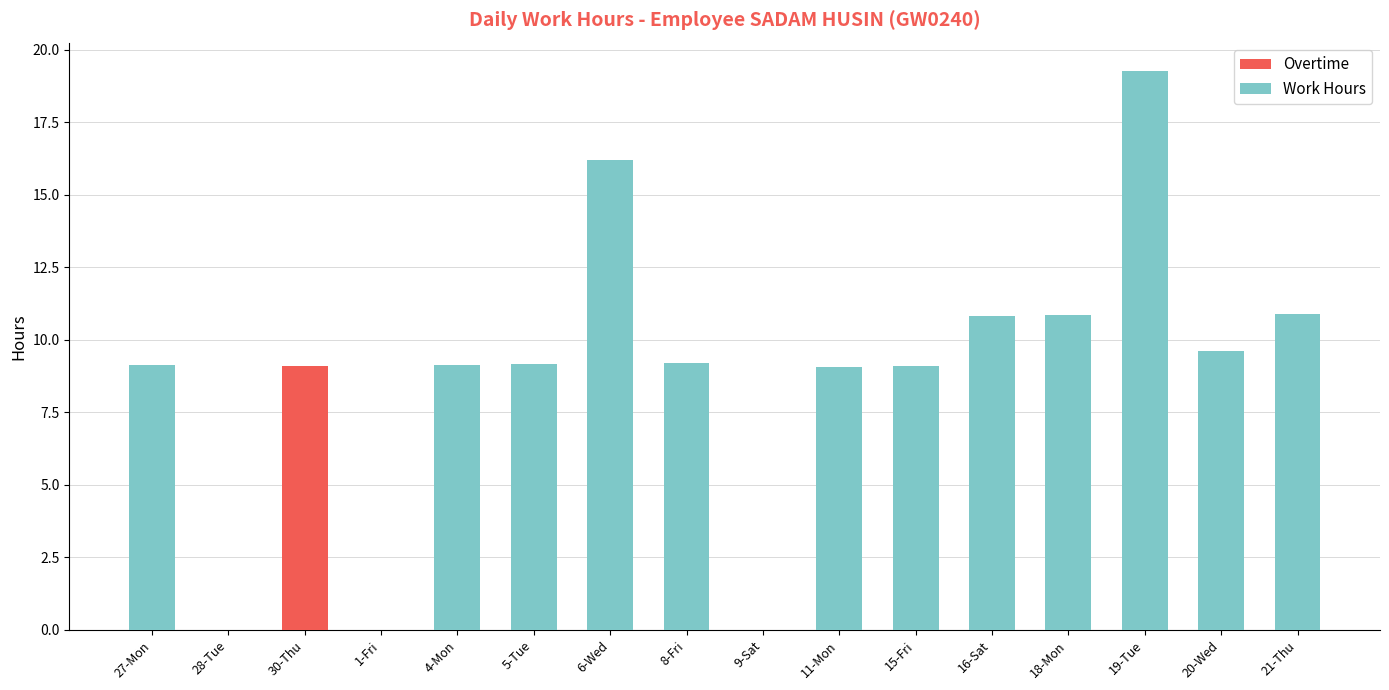

What is the highest value of the Overtime series?

9.1